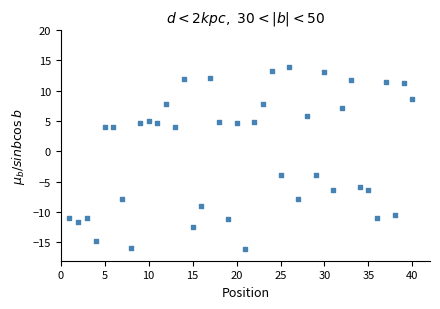

What is the range of Y values (max minus min)?

29.9